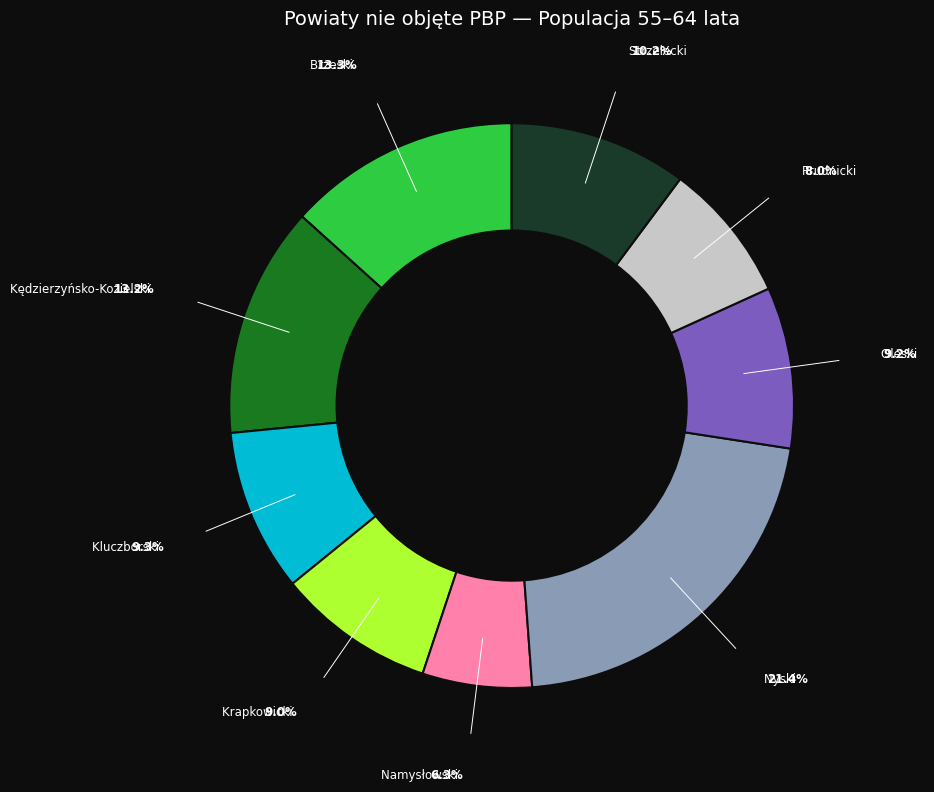

Does any single category account for the majority?

No